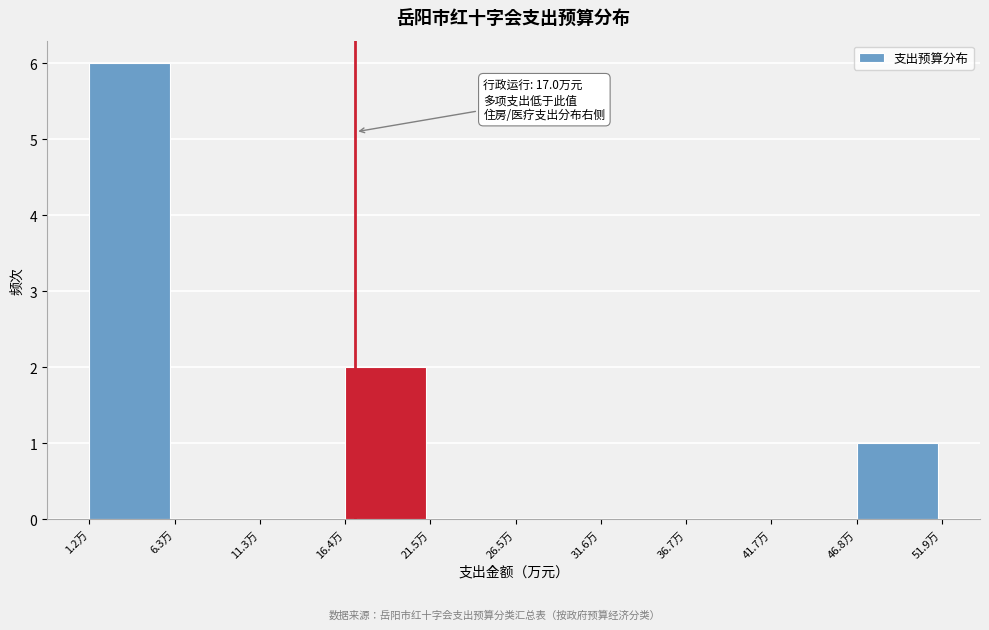

Which range on the x-axis has the tallest bar?

1 to 6